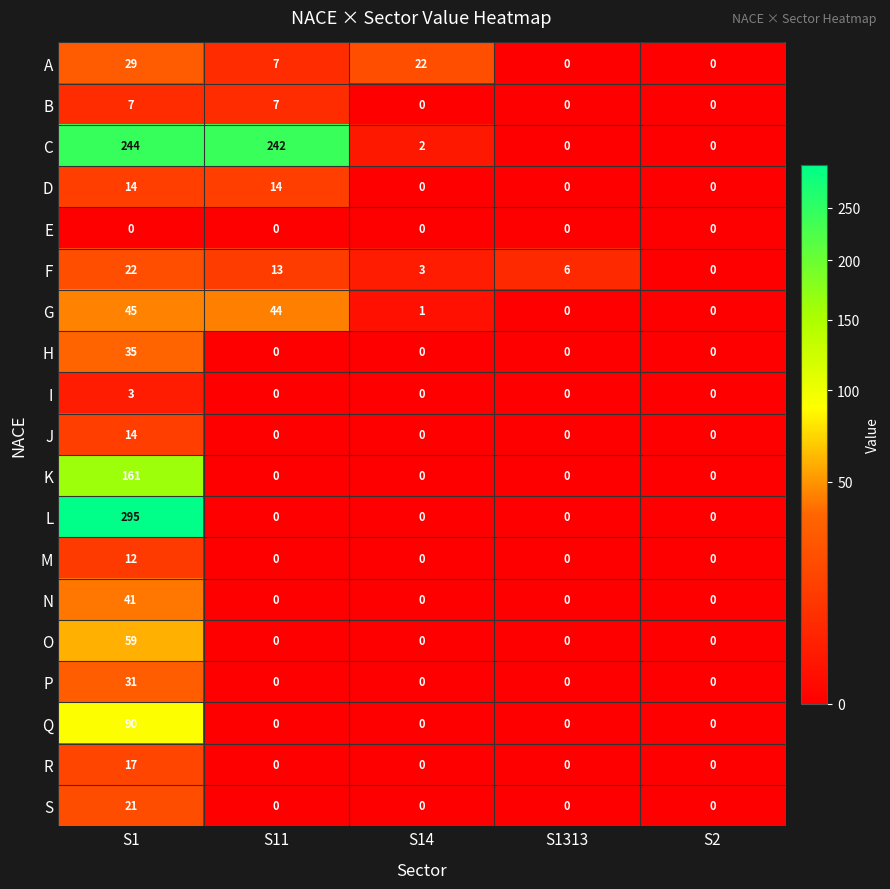

Which series changed the most between S14 and S1313?

A